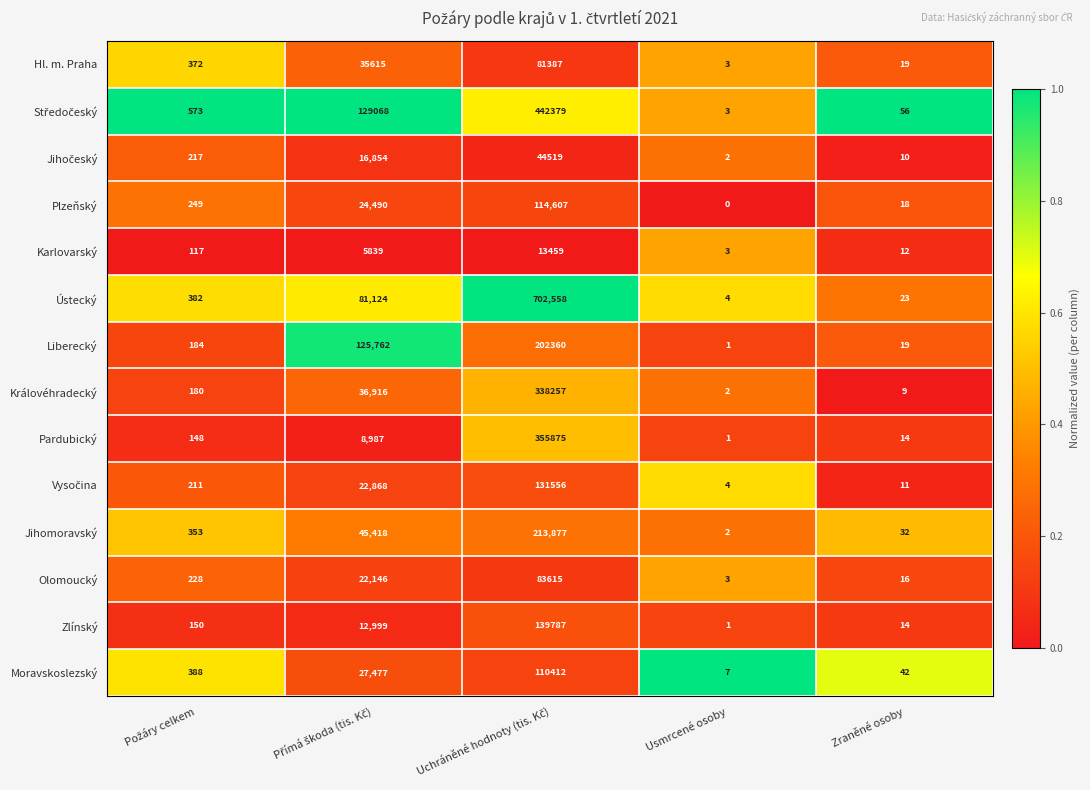

Which series has the widest spread of values?

Ústecký